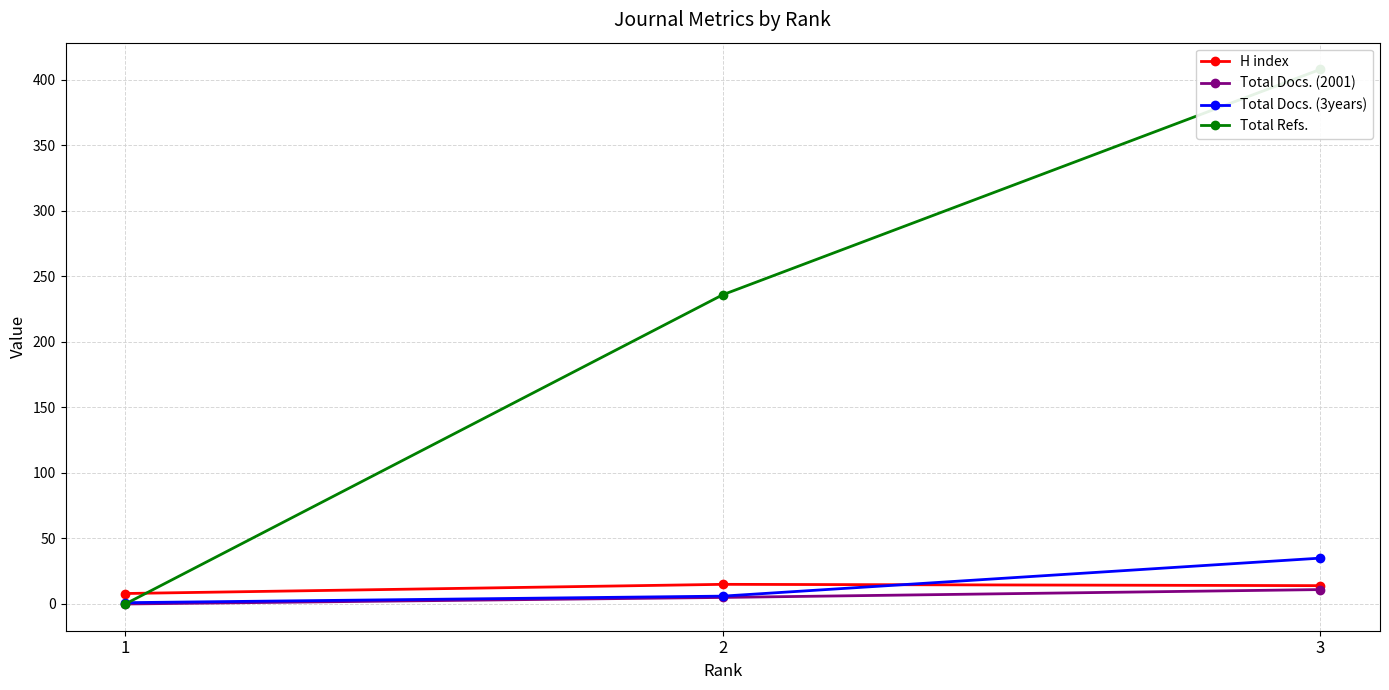

Does the chart display data point markers on the line(s)?

Yes